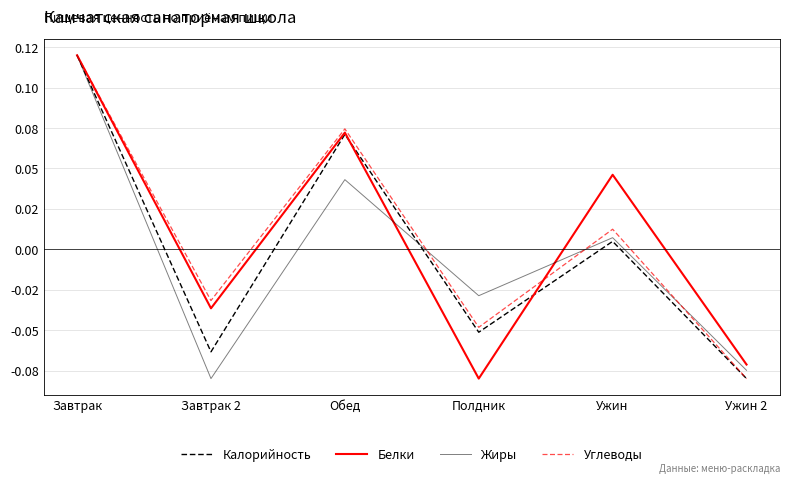

Reading left to right, what are all the values shown in this chart?

Калорийность: Завтрак=0.1	Завтрак 2=-0.1	Обед=0.1	Полдник=-0.1	Ужин=0.0	Ужин 2=-0.1
Белки: Завтрак=0.1	Завтрак 2=-0.0	Обед=0.1	Полдник=-0.1	Ужин=0.0	Ужин 2=-0.1
Жиры: Завтрак=0.1	Завтрак 2=-0.1	Обед=0.0	Полдник=-0.0	Ужин=0.0	Ужин 2=-0.1
Углеводы: Завтрак=0.1	Завтрак 2=-0.0	Обед=0.1	Полдник=-0.0	Ужин=0.0	Ужин 2=-0.1